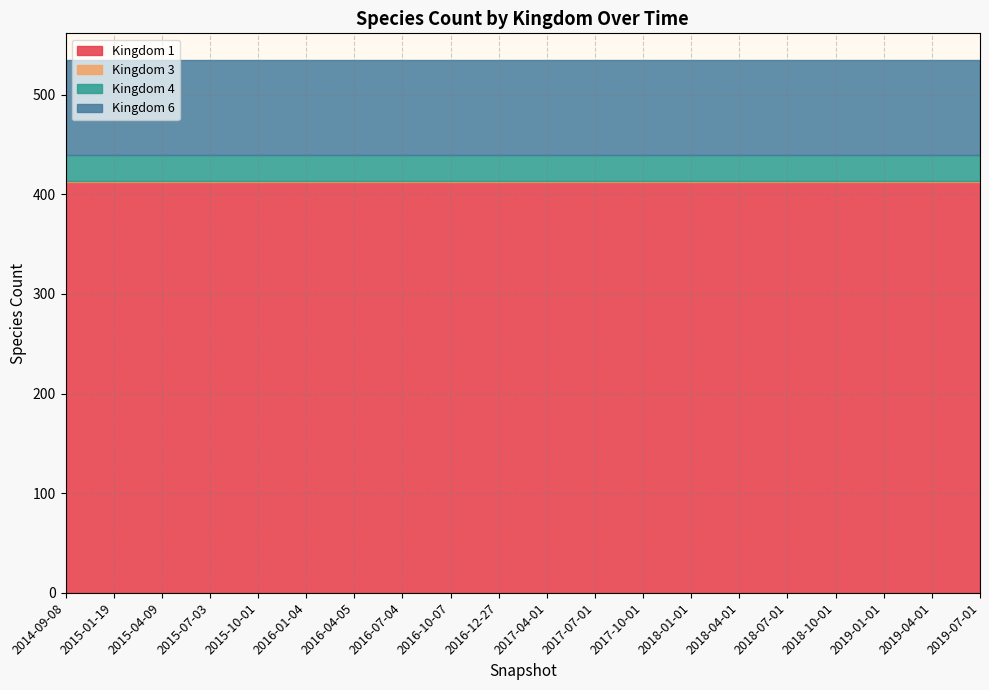

Which label corresponds to the smallest value in the chart?

2014-09-08